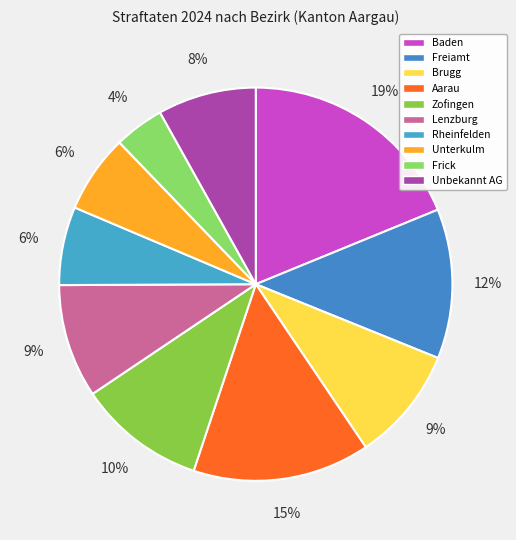

Rank the categories by value from highest to lowest.

Baden, Aarau, Freiamt, Zofingen, Brugg, Lenzburg, Unbekannt AG, Rheinfelden, Unterkulm, Frick